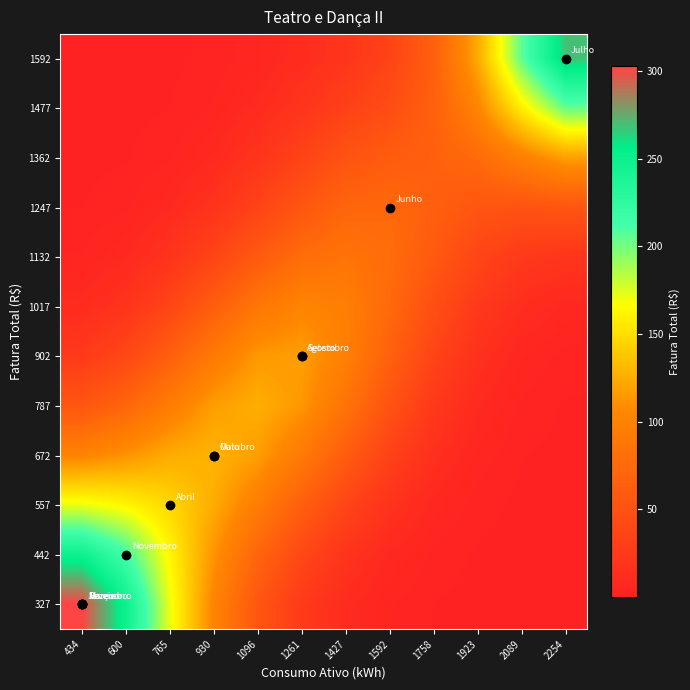

What is the difference between the highest and lowest values at 1427?

87.2